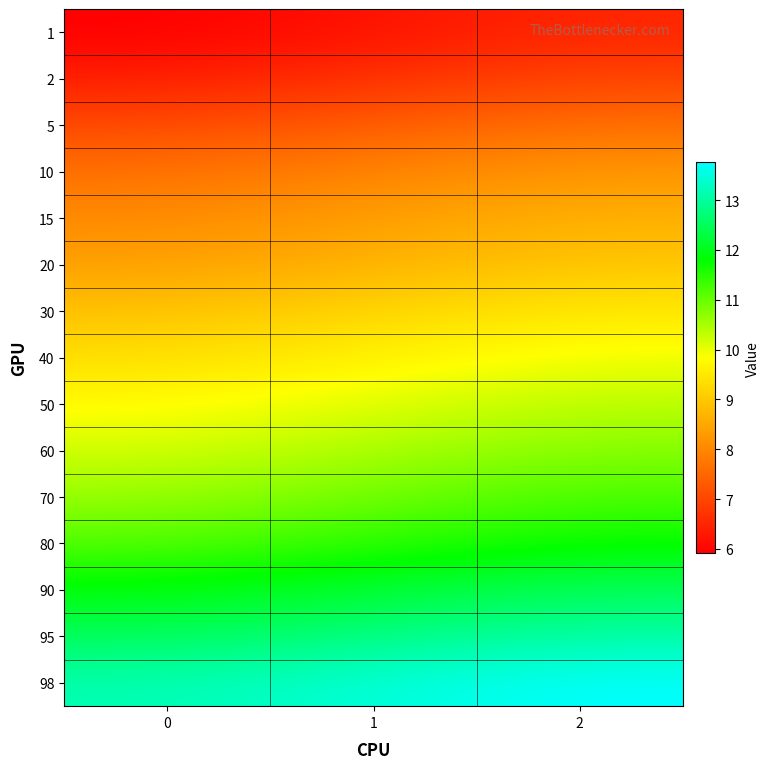

Reading left to right, transcribe all the data shown in this chart.

1: 0=5.9	1=6.2	2=6.5
2: 0=6.4	1=6.7	2=7.0
5: 0=7.0	1=7.3	2=7.6
10: 0=7.6	1=7.9	2=8.2
15: 0=8.1	1=8.4	2=8.6
20: 0=8.4	1=8.7	2=9.0
30: 0=8.9	1=9.2	2=9.5
40: 0=9.3	1=9.6	2=9.9
50: 0=9.8	1=10.1	2=10.4
60: 0=10.2	1=10.5	2=10.8
70: 0=10.6	1=10.9	2=11.2
80: 0=11.2	1=11.5	2=11.8
90: 0=11.9	1=12.2	2=12.5
95: 0=12.5	1=12.8	2=13.1
98: 0=13.2	1=13.5	2=13.8